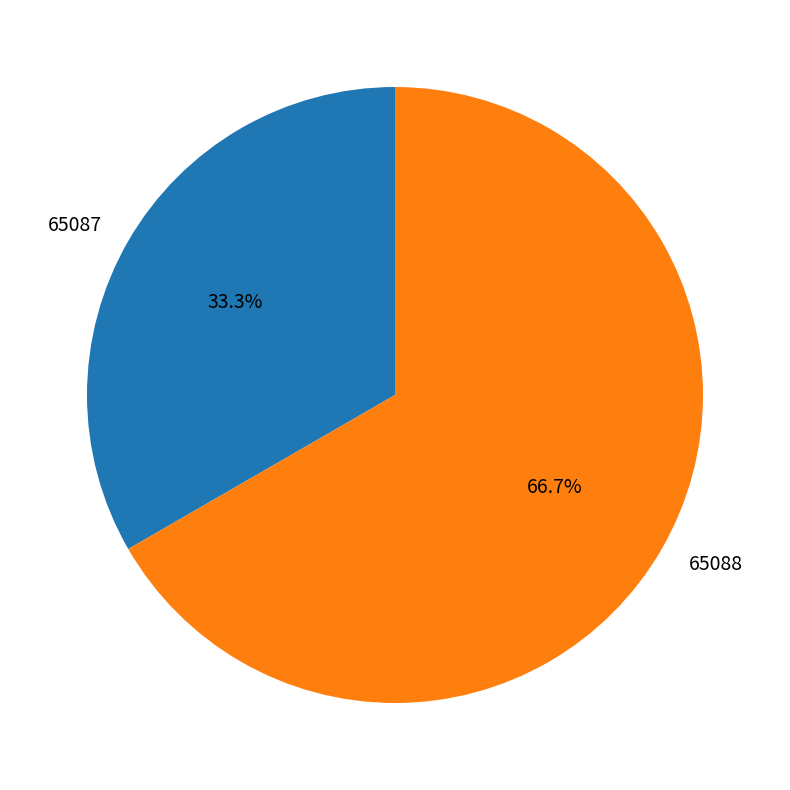

Is there a majority slice in this chart?

Yes